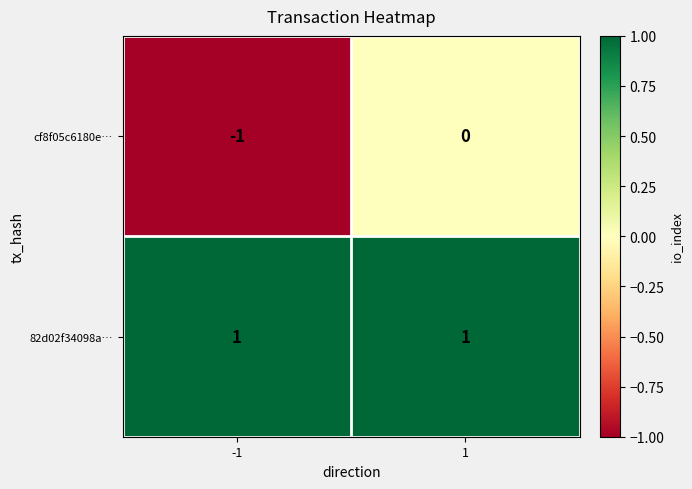

Which series changed the most between -1 and 1?

cf8f05c6180e…